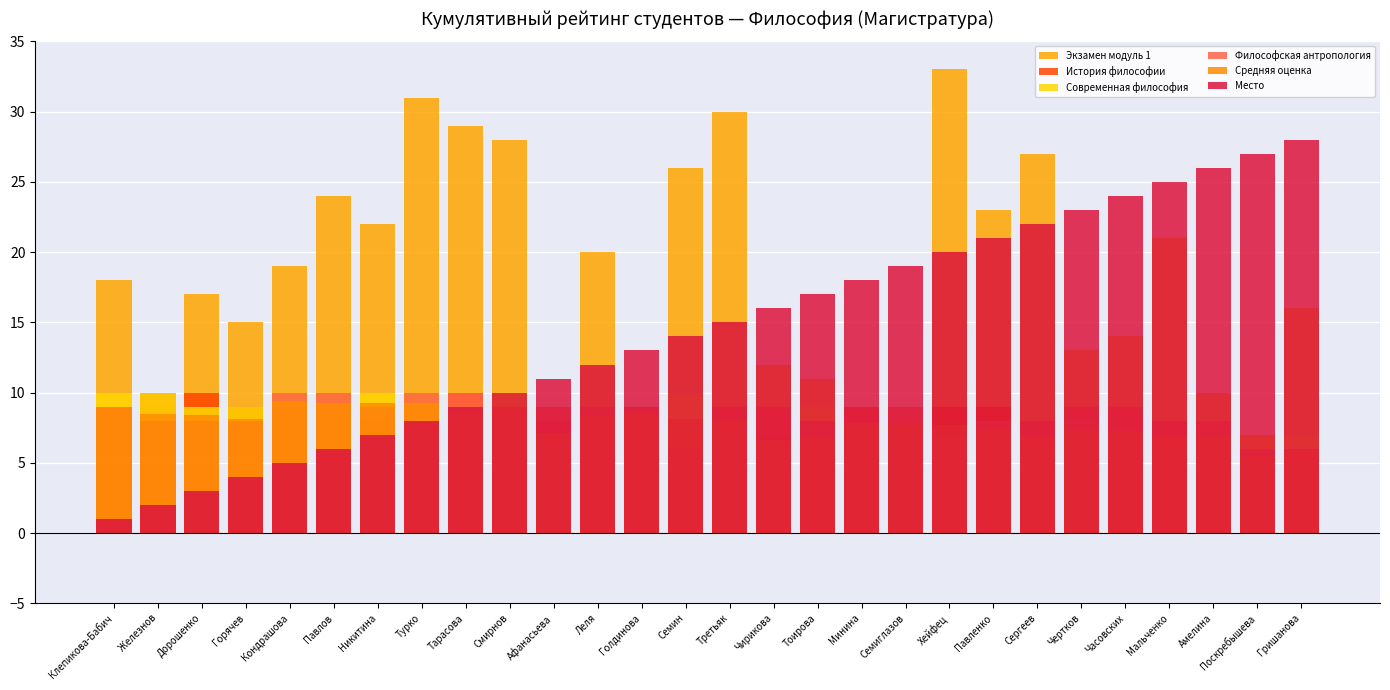

At Тарасова, list the series in order from largest to smallest.

Экзамен модуль 1, История философии, Философская антропология, Современная философия, Место, Средняя оценка